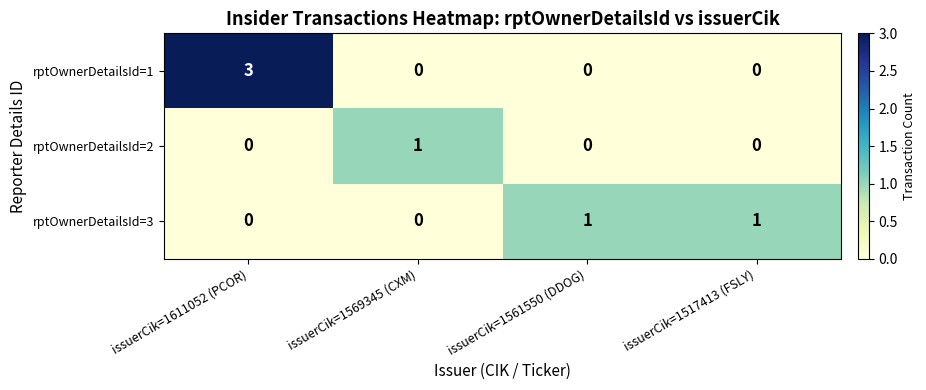

List the series in order of their overall mean, highest first.

rptOwnerDetailsId=1, rptOwnerDetailsId=3, rptOwnerDetailsId=2